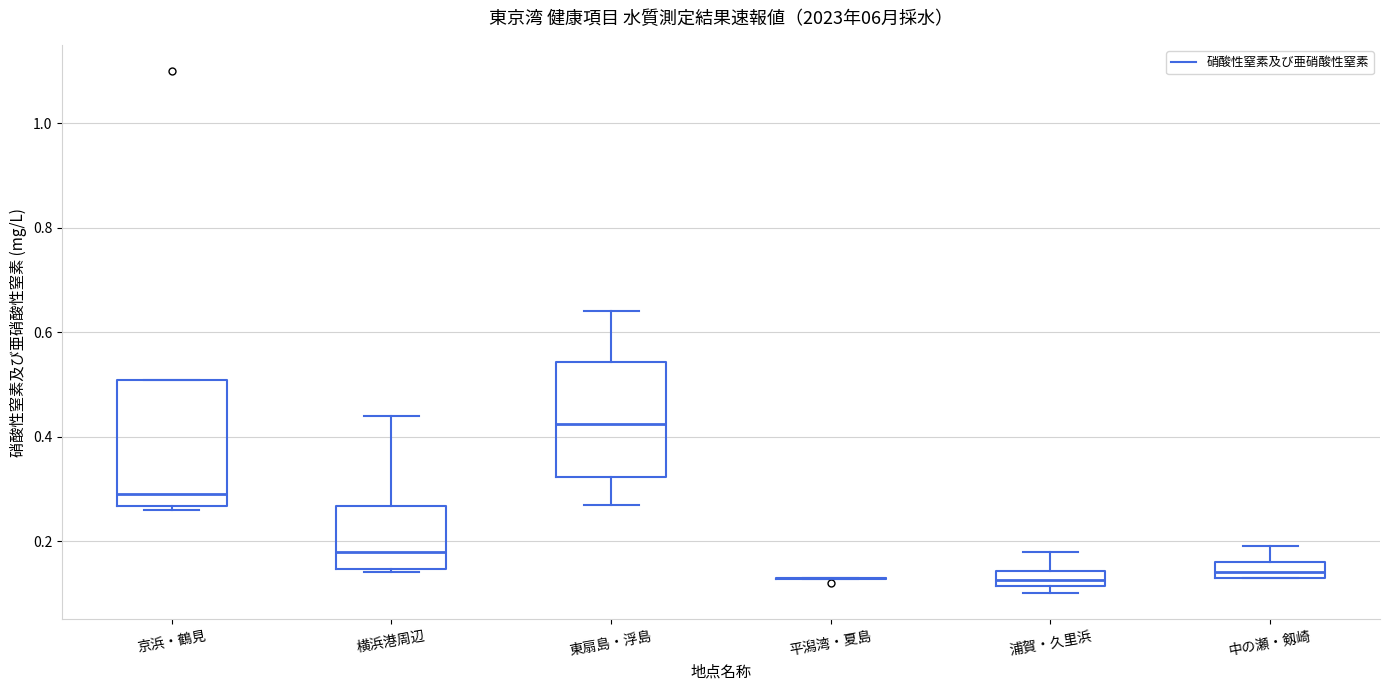

Where does the upper whisker of the box for 浦賀・久里浜 end on the y-axis? The values are not printed on the chart, so give them approximately, as read against the axis.

0.18